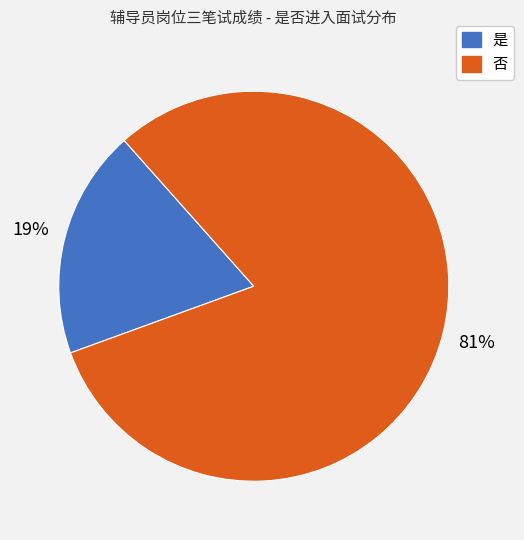

Which category has the biggest portion of the pie?

否